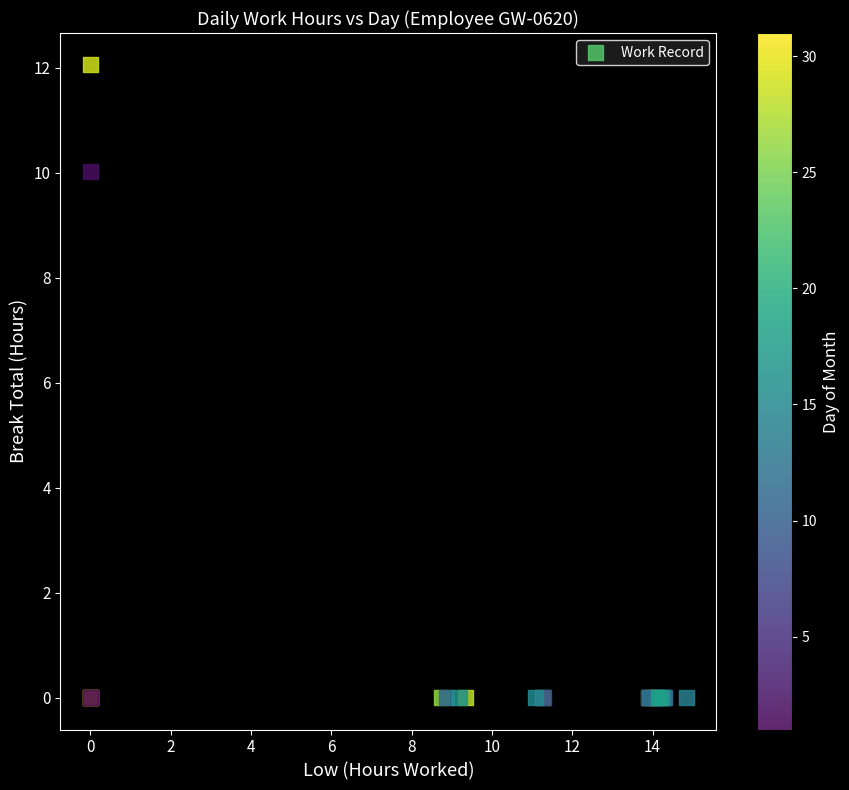

What Y value in the scatter plot is closest to 6?

10.0